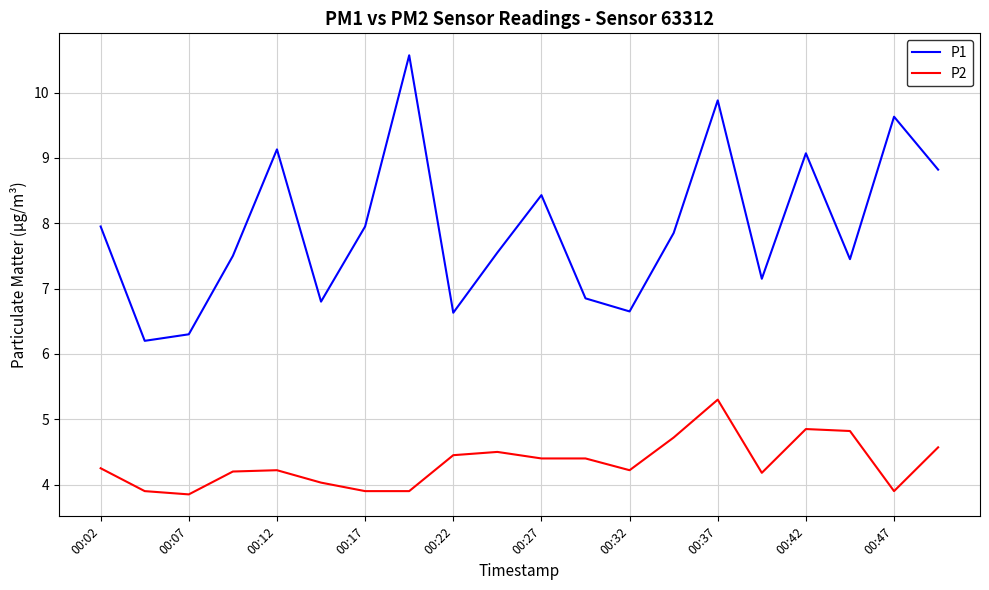

What is the highest value of the P2 series?

5.3